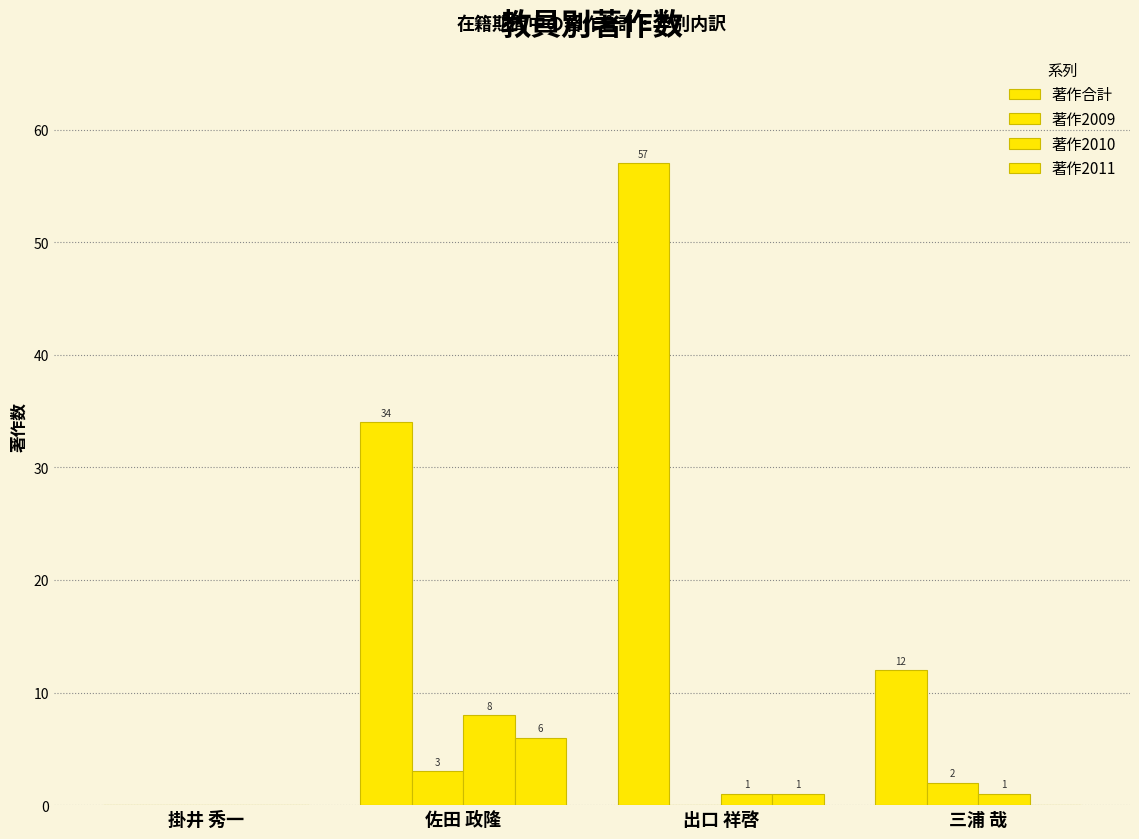

Rank the series at 三浦 哉 from highest to lowest value.

著作合計, 著作2009, 著作2010, 著作2011